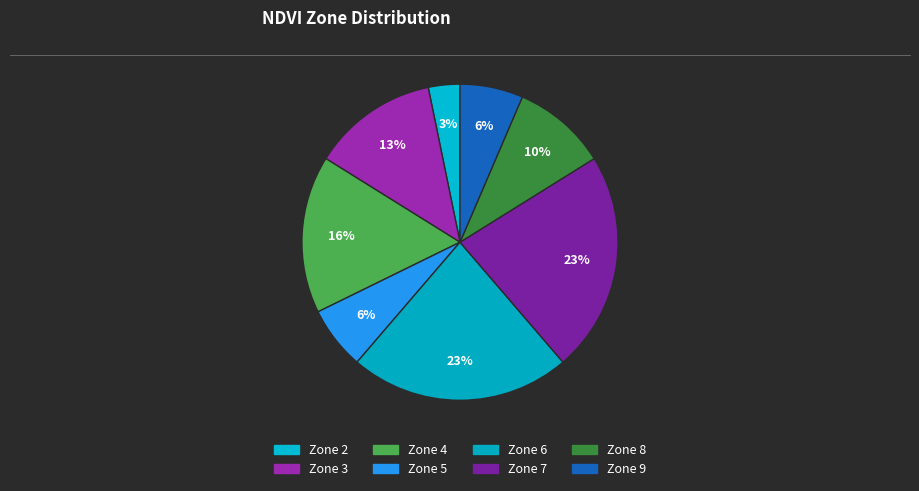

How many slices are in this pie chart?

8